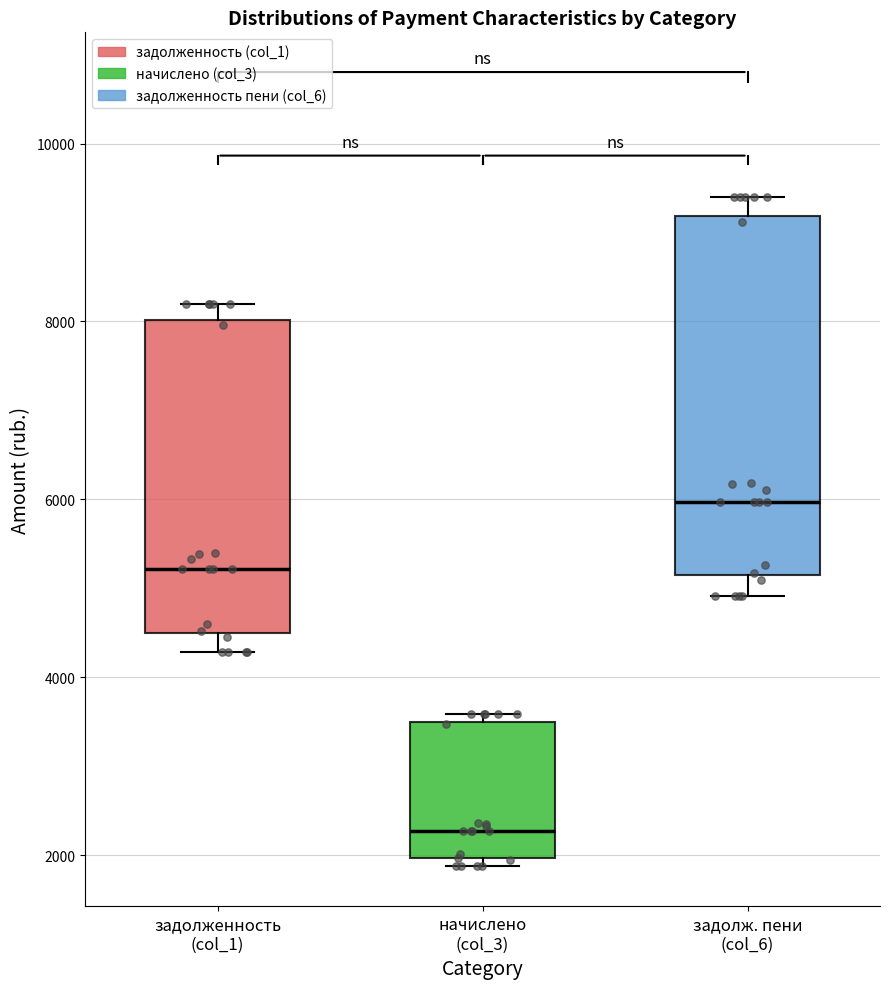

Which box's median line is the lowest?

начислено (col_3)